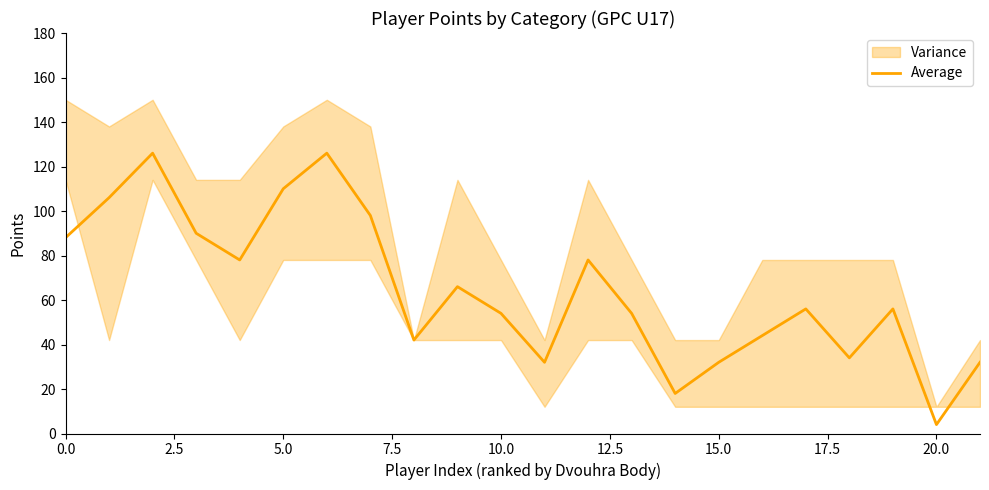

How many lines are shown in the chart?

1